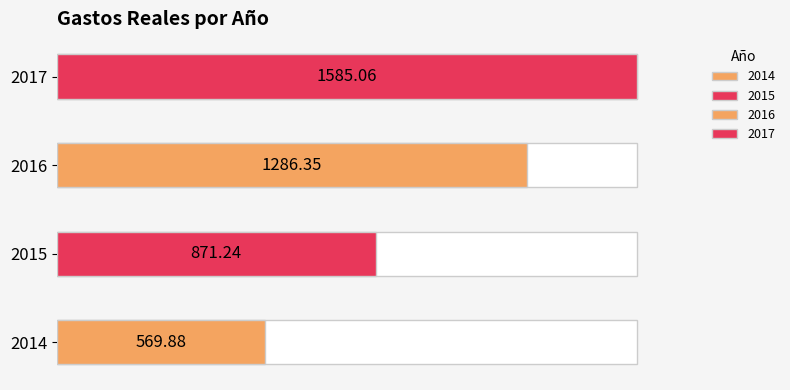

Does the chart contain stacked bars?

No